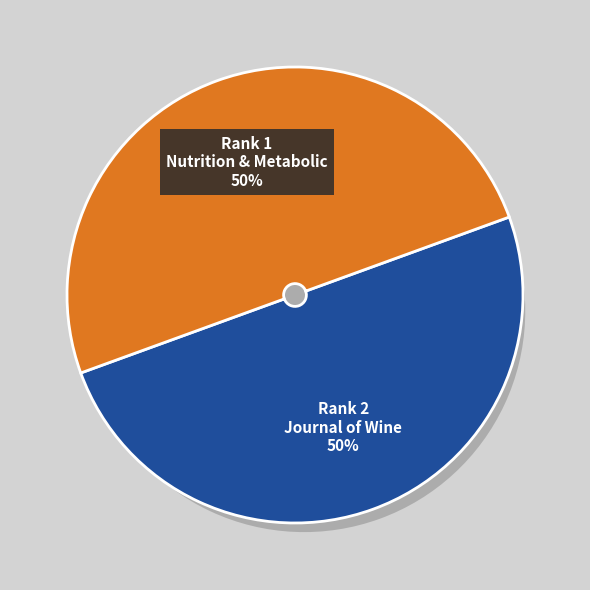

Is there any slice that represents more than half of the pie?

Yes